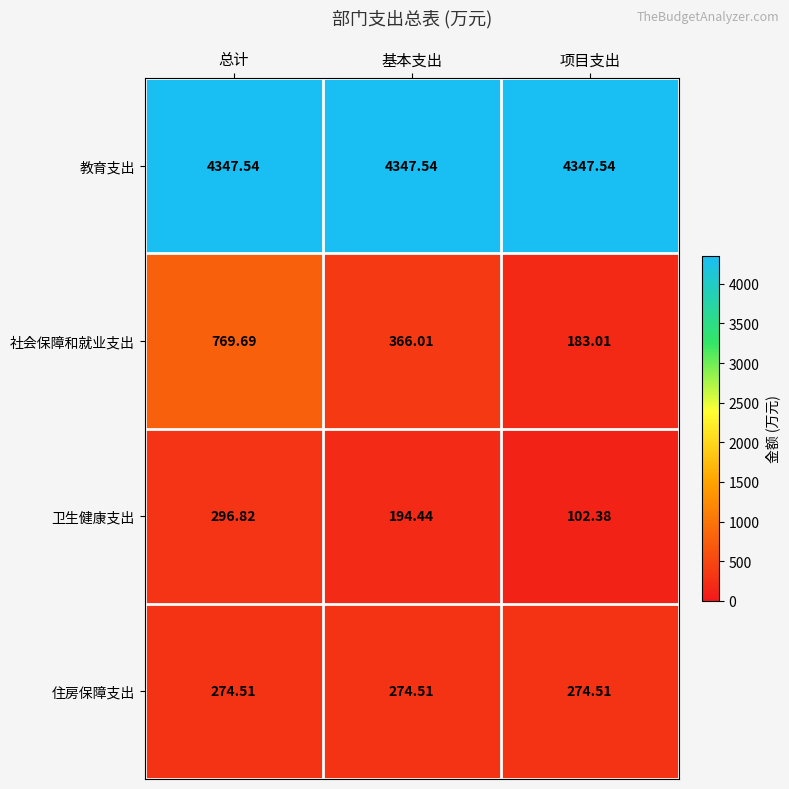

Which label corresponds to the smallest value in the chart?

项目支出